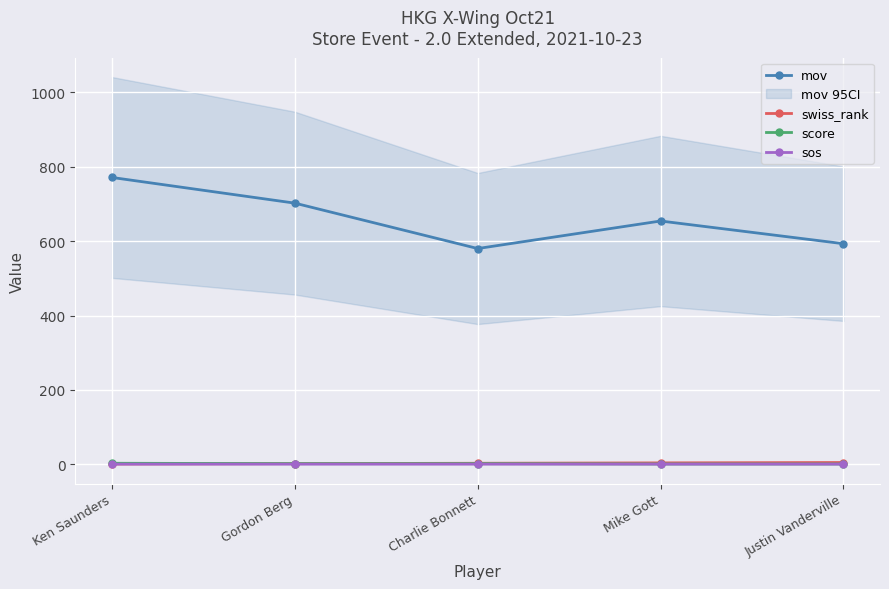

What is the spread (max minus min) of values at Justin Vanderville?

592.3